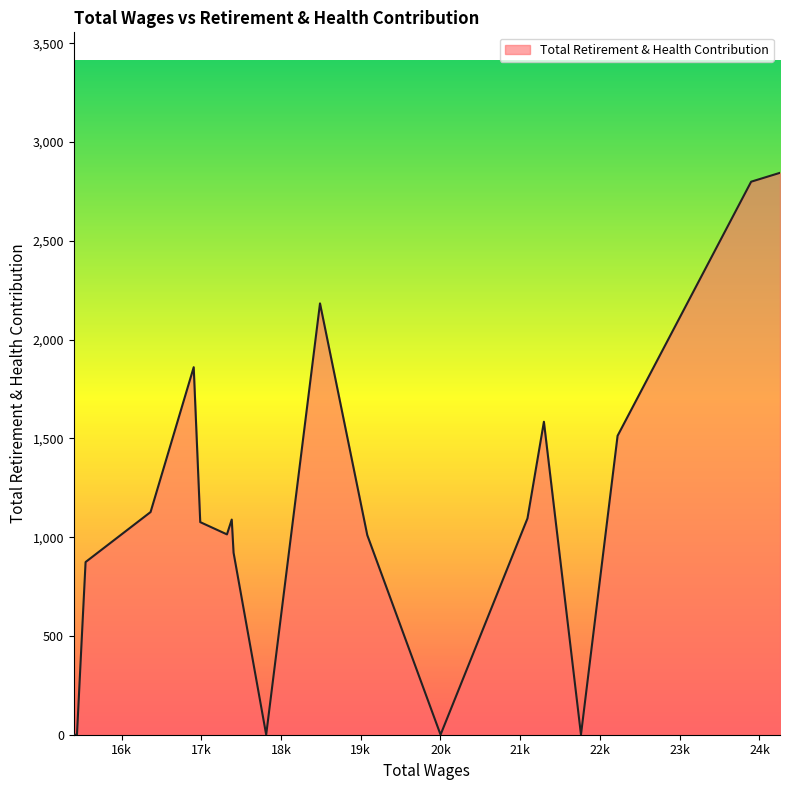

What is the greatest value displayed?

2844